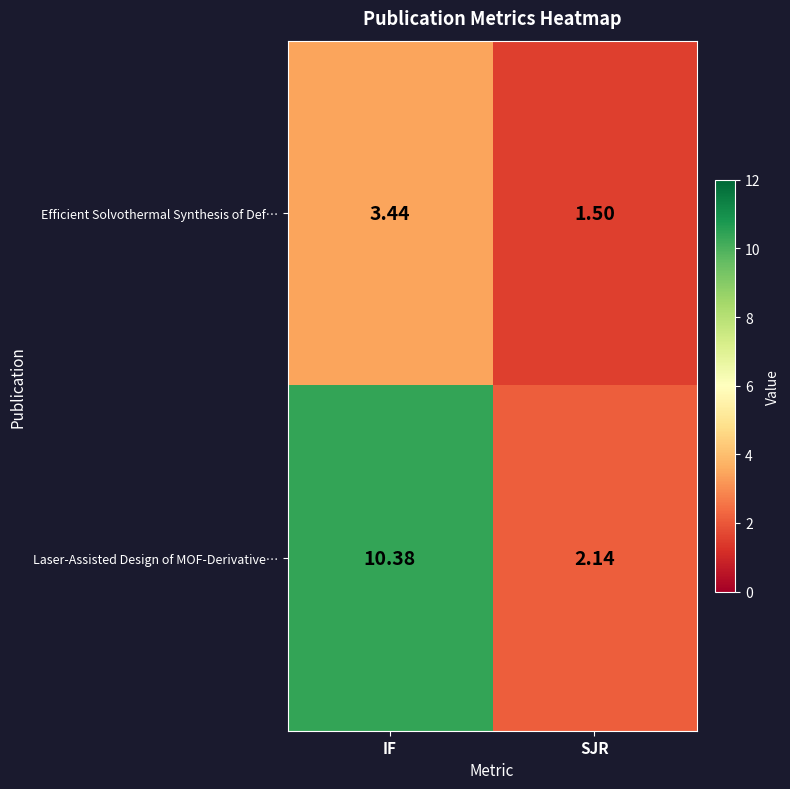

List the series in order of their peak value, highest first.

Laser-Assisted Design of MOF-Derivative…, Efficient Solvothermal Synthesis of Def…